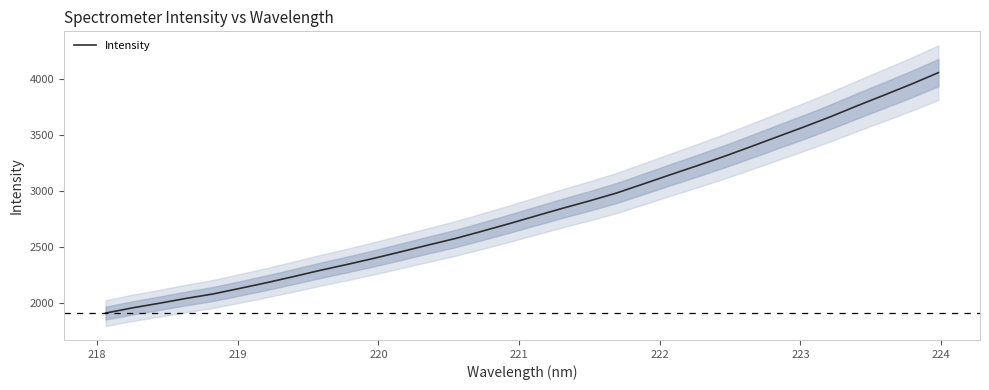

What is the highest value of the Intensity series?

4056.4